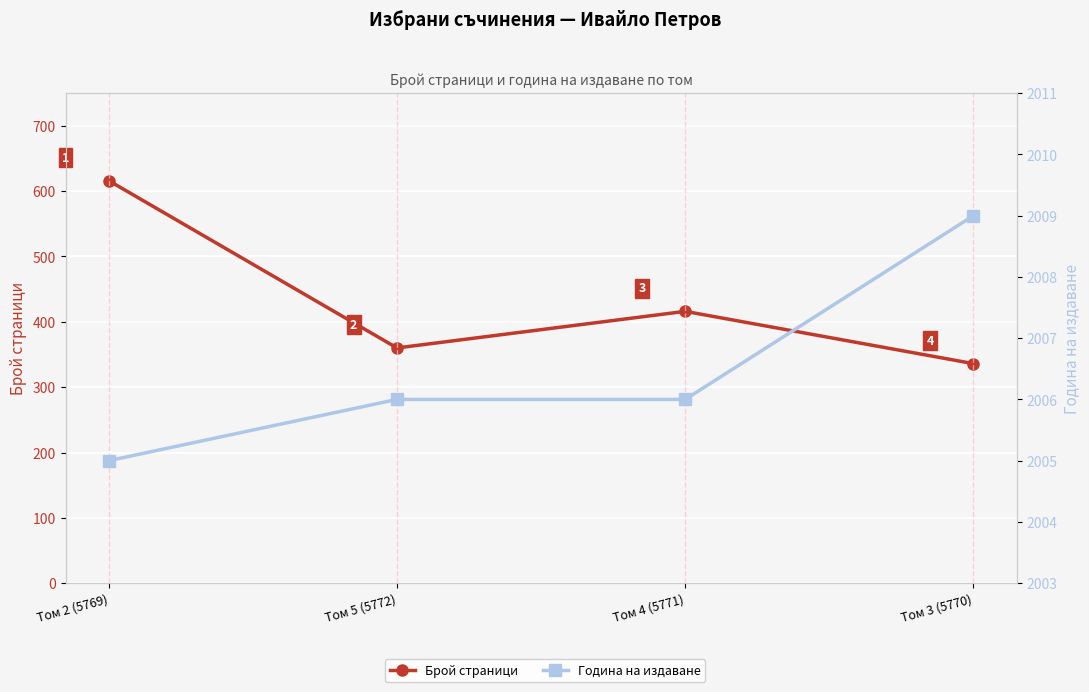

What is the difference between the Брой страници values at Том 3 (5770) and Том 4 (5771)?

80